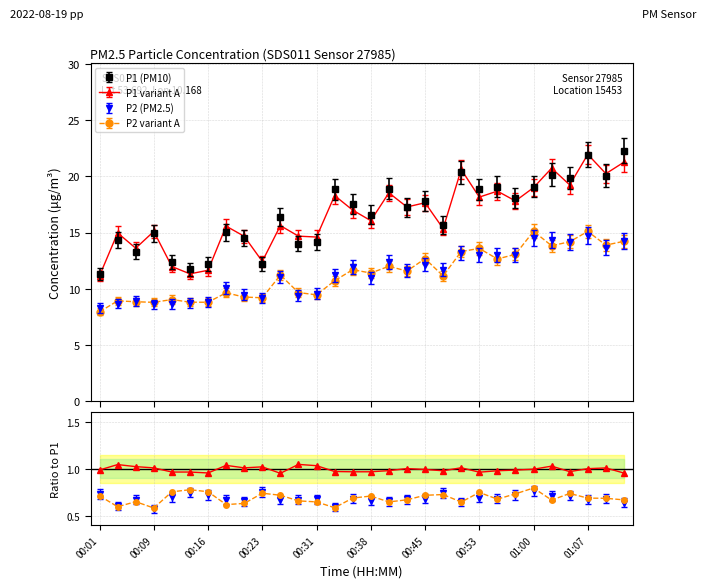

What is the average value of the P2 series?

11.3